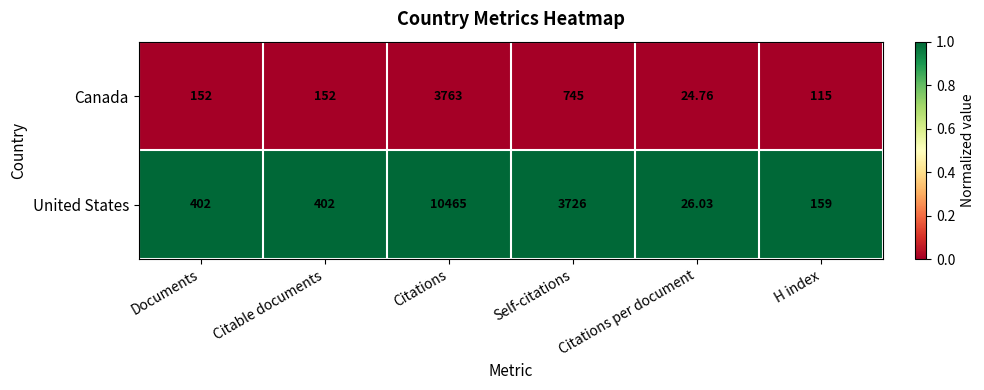

Which series has the largest total across all categories?

United States